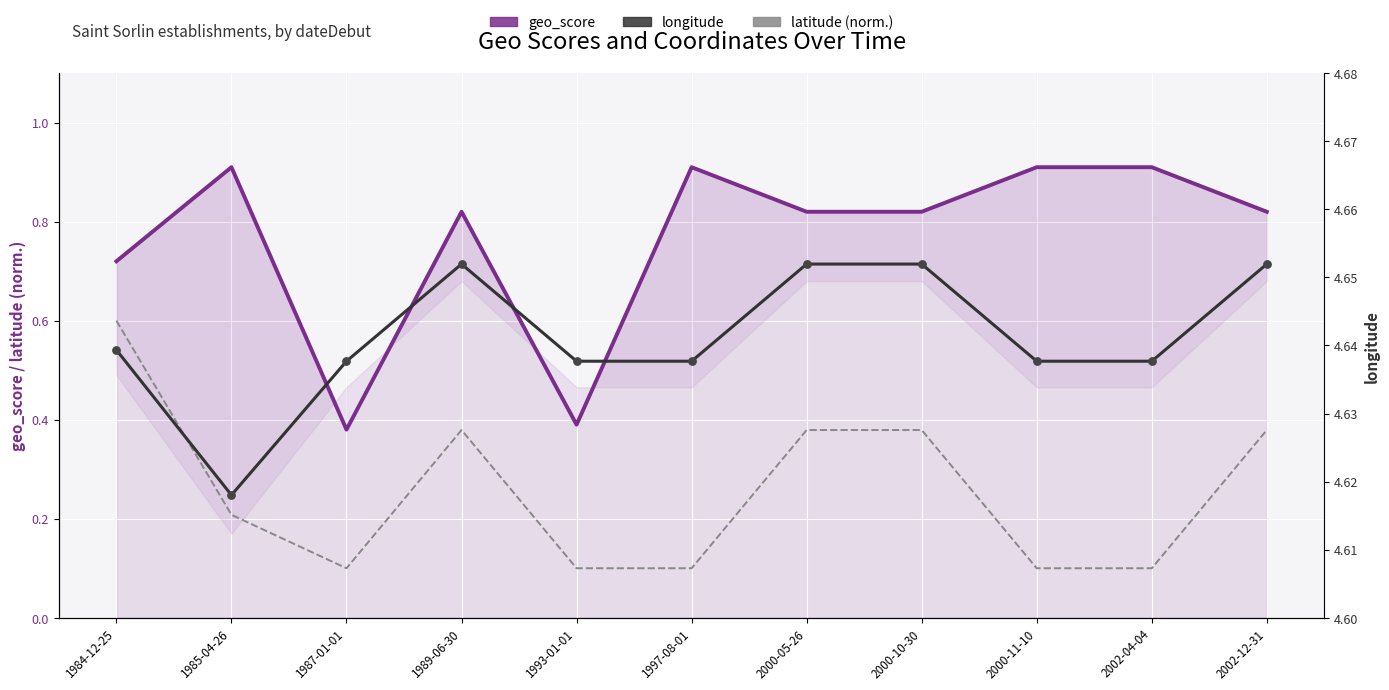

Which series contains the lowest Y value?

latitude (norm.)